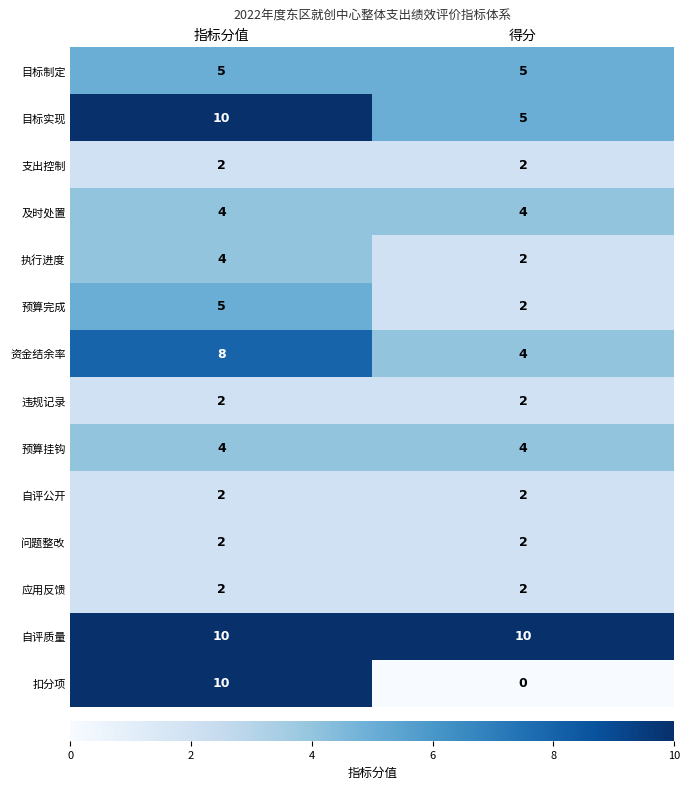

What is the sum of all 及时处置 values?

8